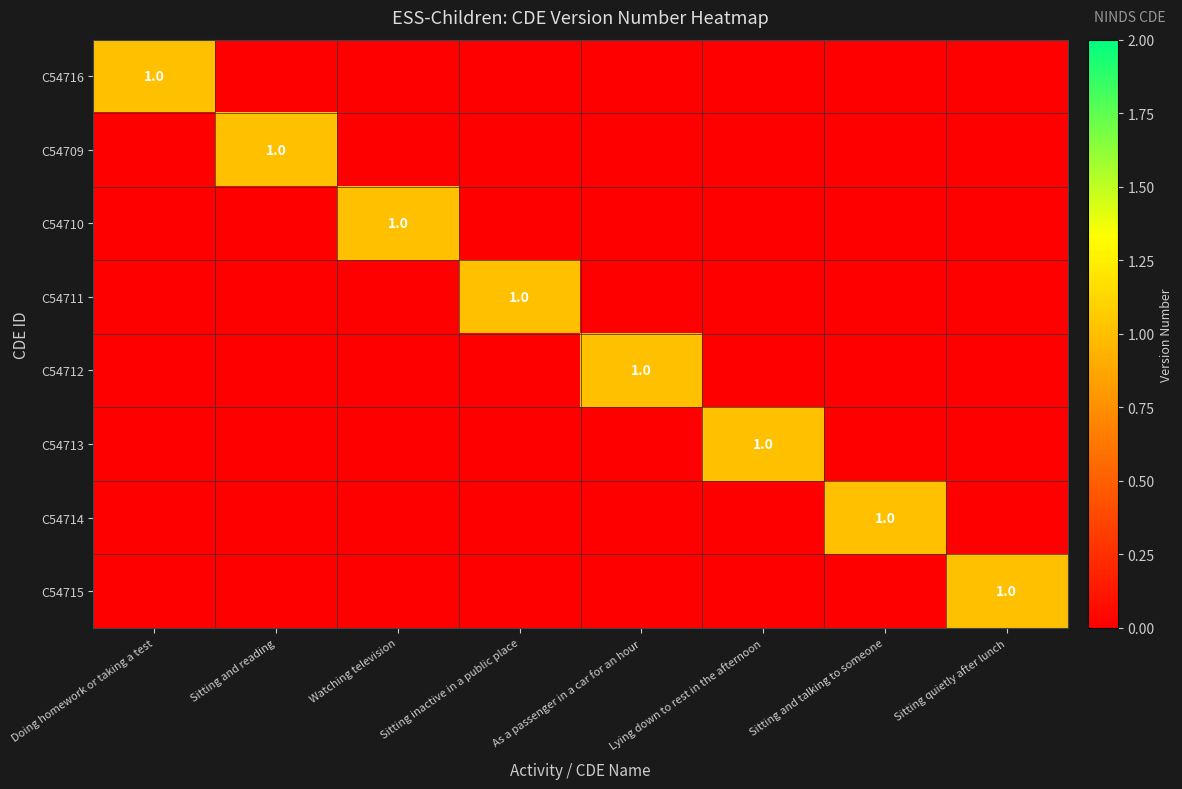

The C54715 series shows 1 at Sitting quietly after lunch. True or false?

True